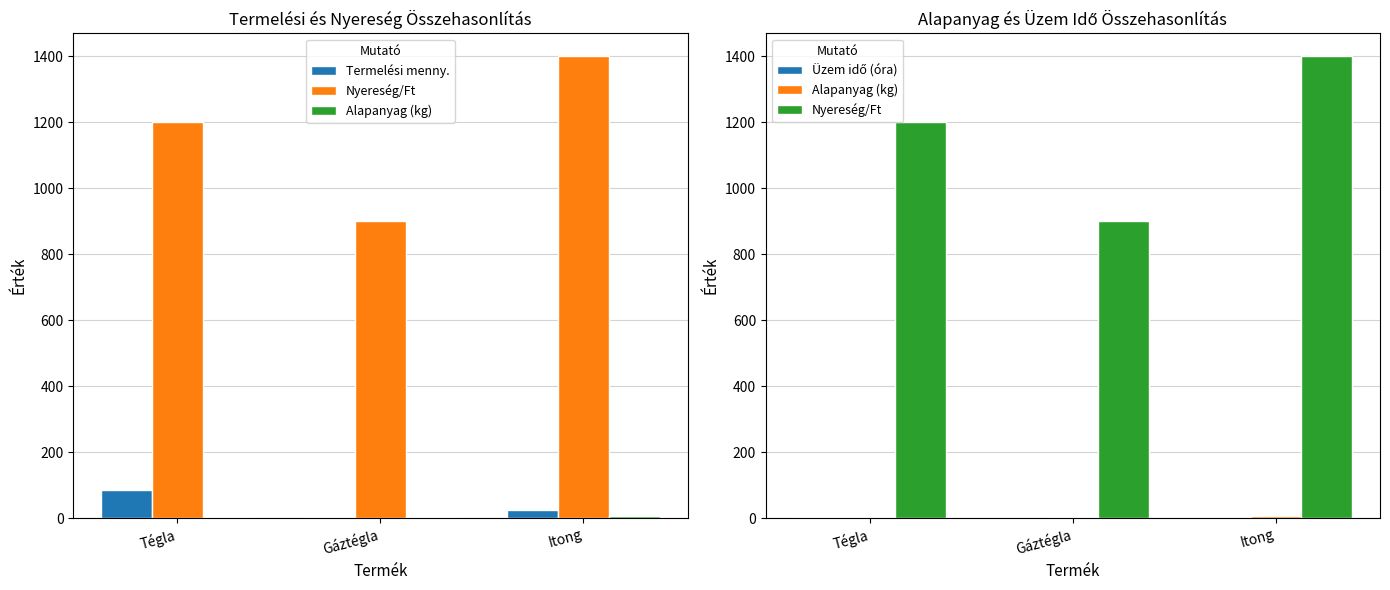

What is the difference between the highest and lowest values at Gáztégla?

898.5